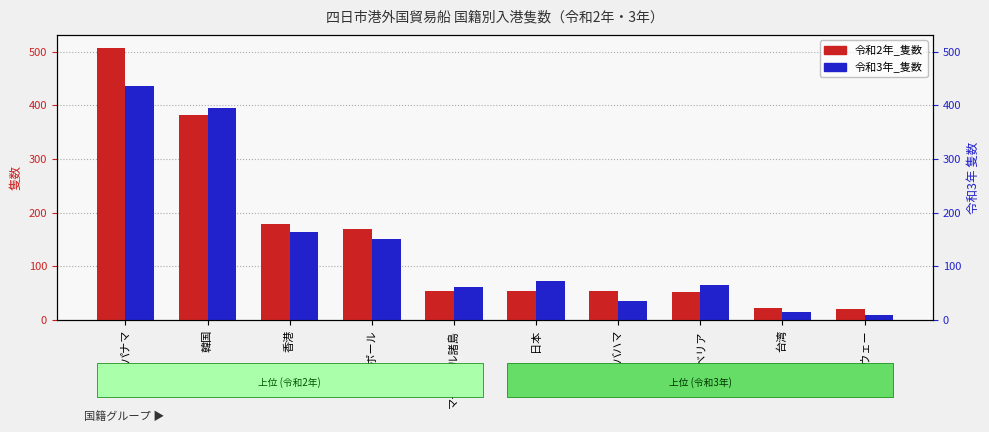

Where does the 令和2年_隻数 series first go above 54?

パナマ